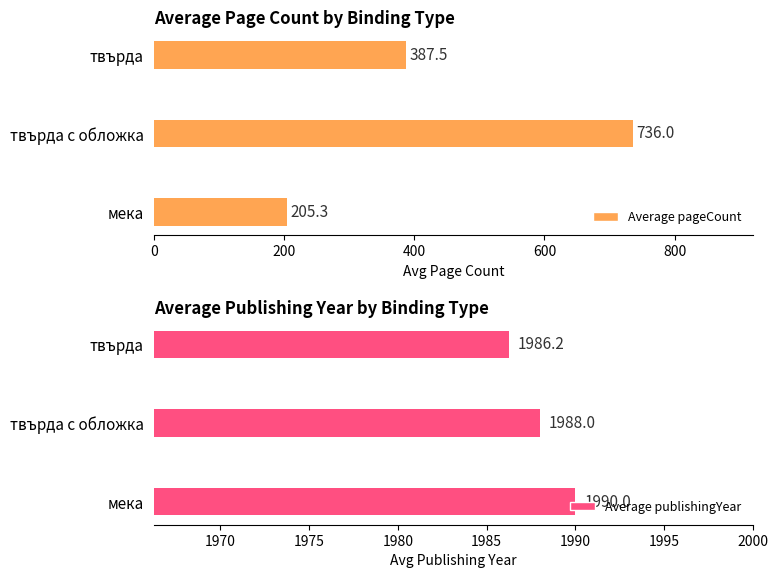

Are the bars horizontal?

Yes